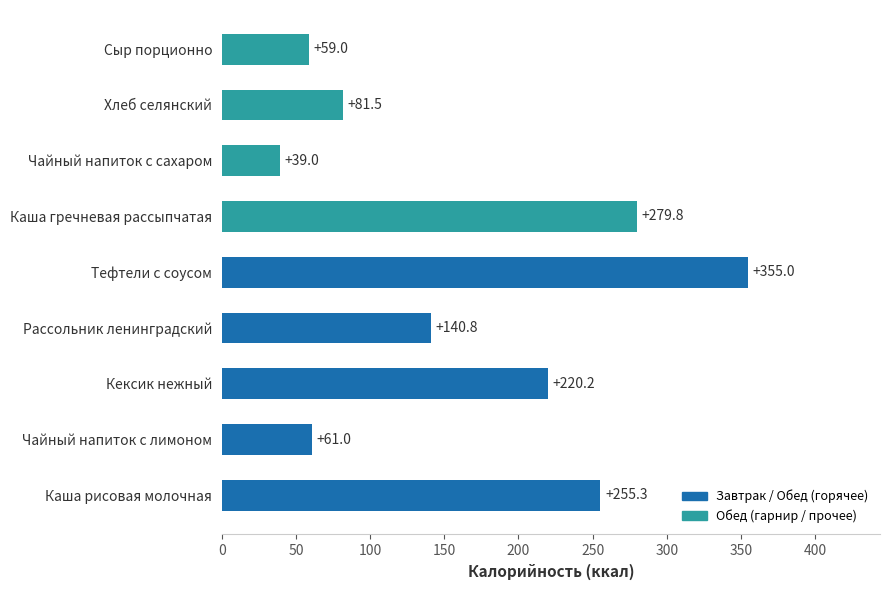

Which has a higher value, Хлеб селянский or Каша рисовая молочная?

Каша рисовая молочная